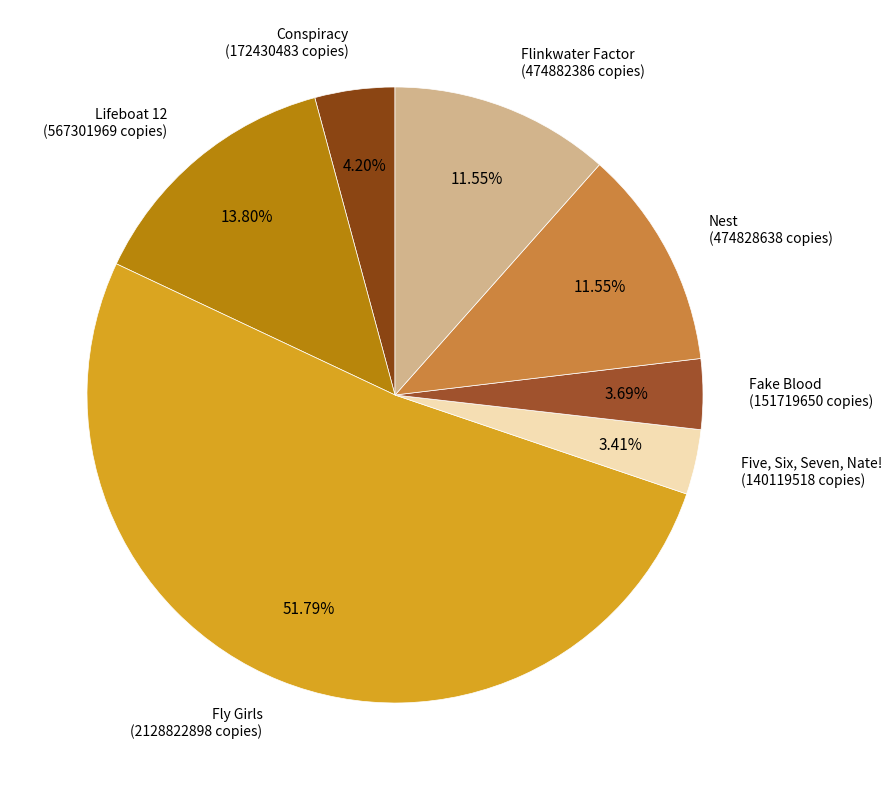

What is the smallest slice in the pie chart?

Five, Six, Seven, Nate!